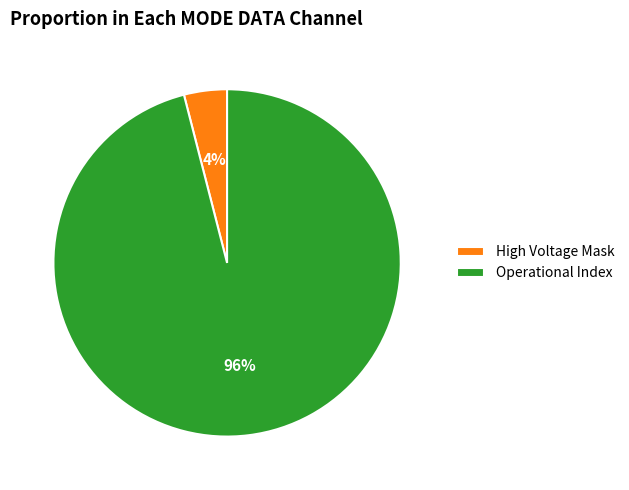

Rank the categories by value from lowest to highest.

High Voltage Mask, Operational Index